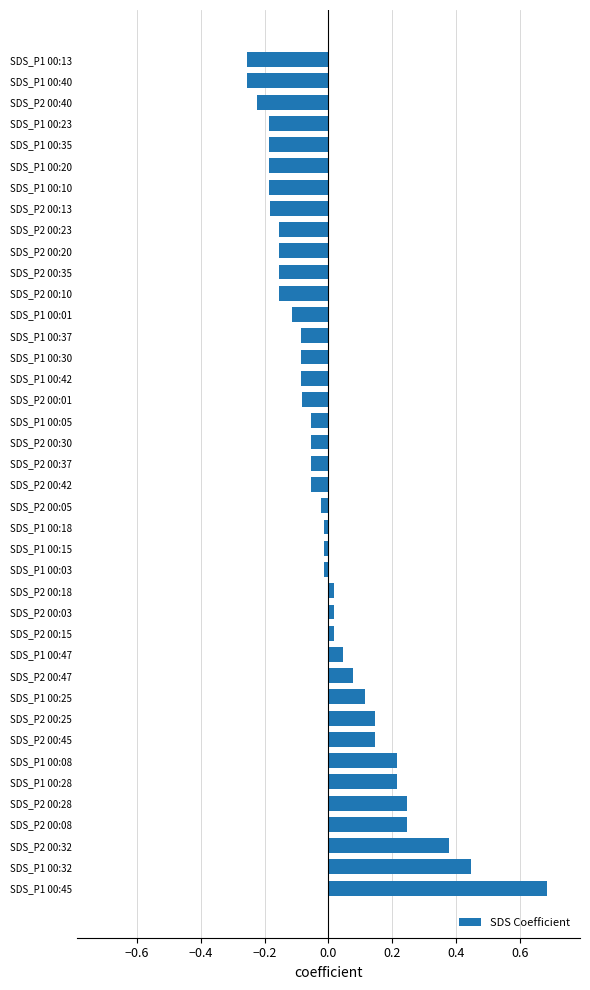

Which label corresponds to the largest value in the chart?

SDS_P1 00:45